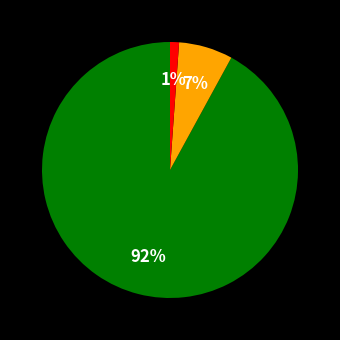

To the nearest percent, what is the difference between the largest and smallest slice percentages?

91%